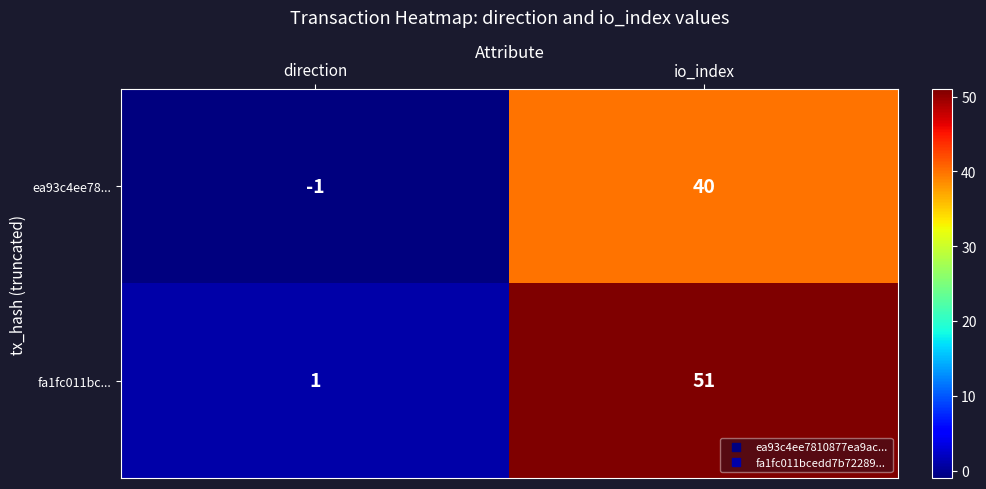

The fa1fc011bc... series shows 51 at io_index. True or false?

True